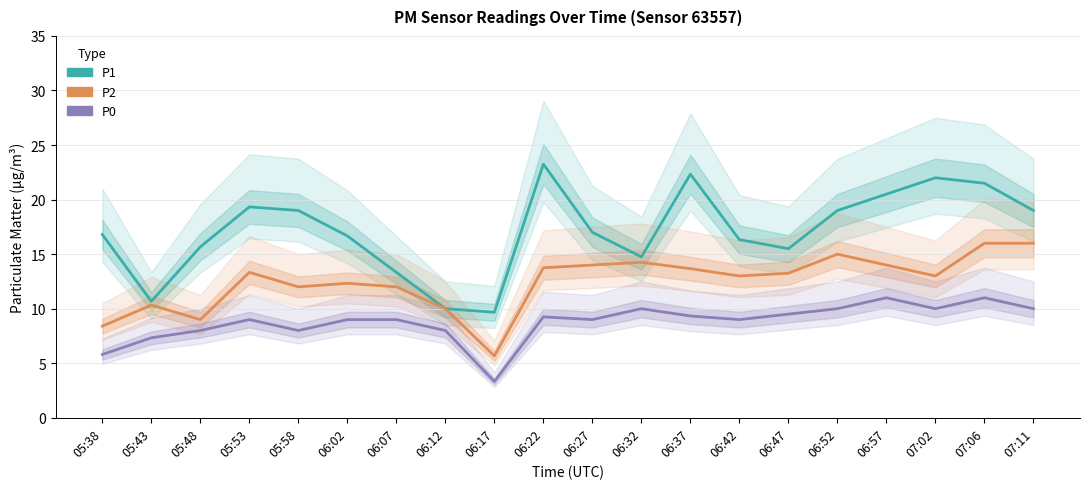

Between 05:48 and 05:53, which series saw the biggest shift?

P2